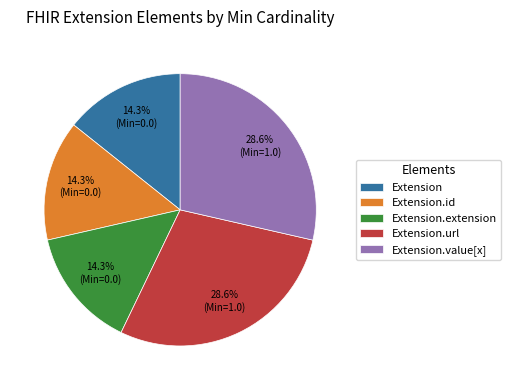

To the nearest percent, what is the difference between the largest and smallest slice percentages?

14%